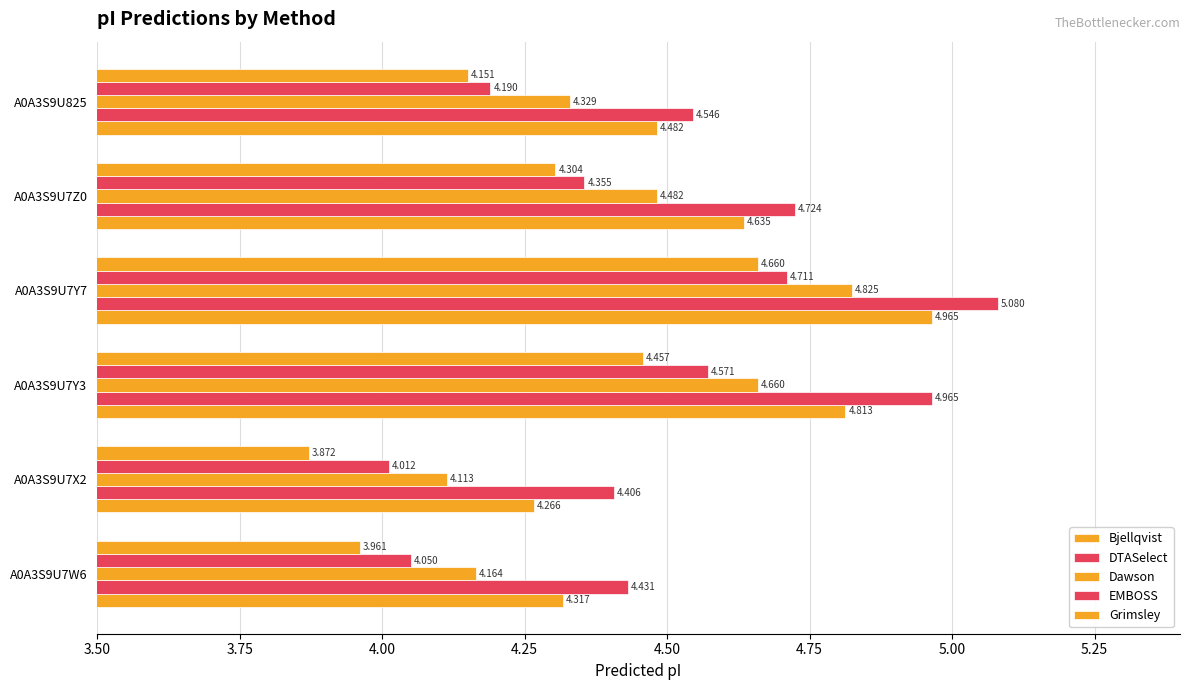

Count the number of categories in the chart.

6